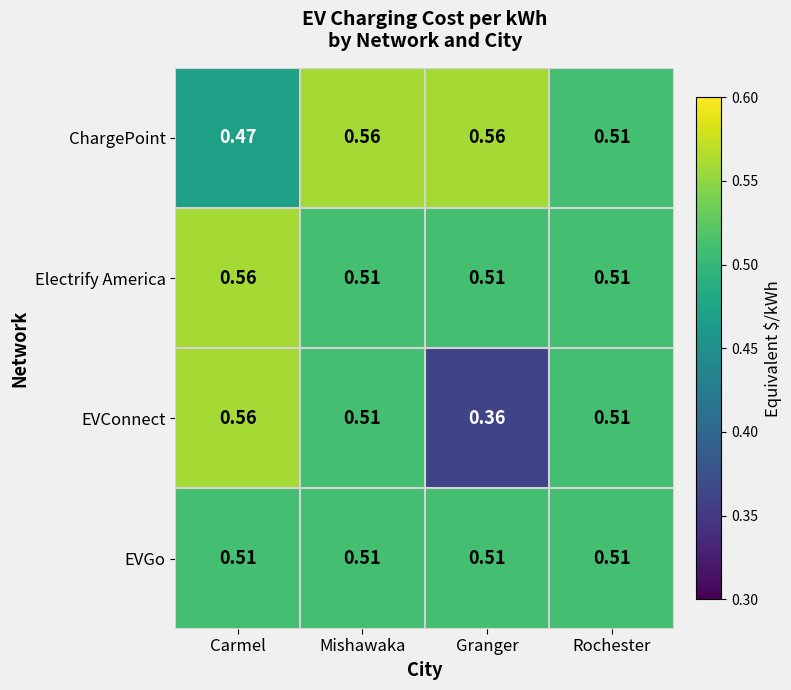

Is the value of EVConnect at Granger greater than the value of EVGo at Mishawaka?

No